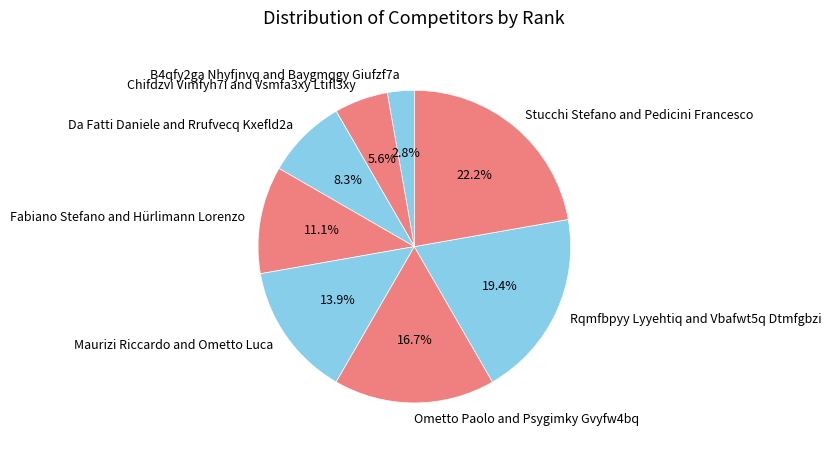

Is there a majority slice in this chart?

No